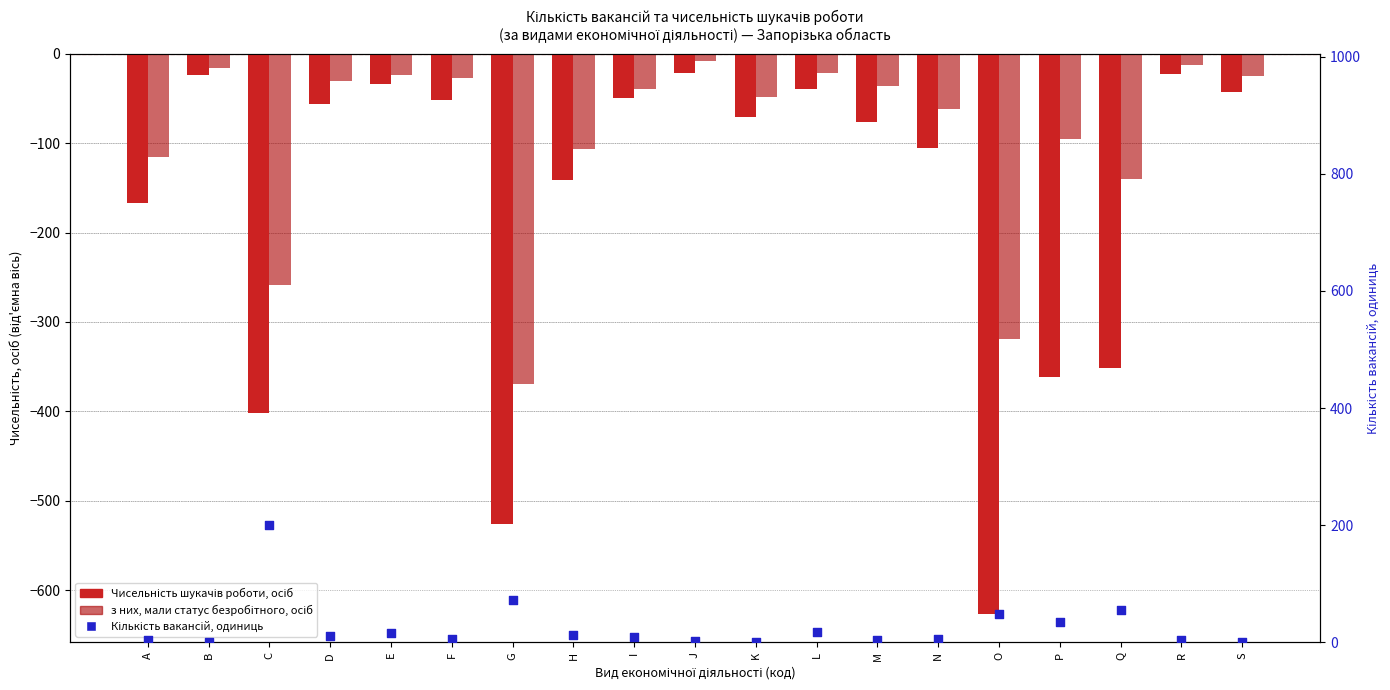

Which series has the largest total across all categories?

Кількість вакансій, одиниць